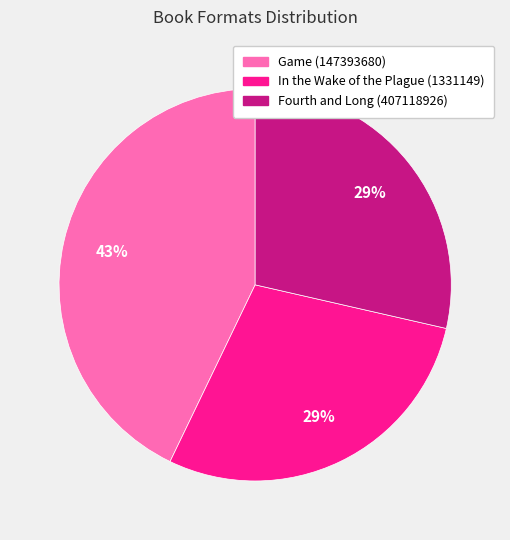

Which slice is the largest?

Game (147393680)